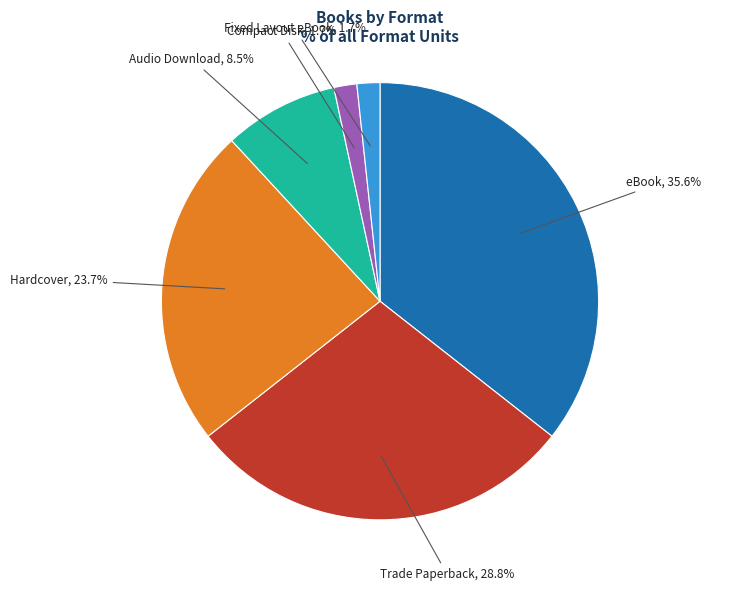

Does any single category account for the majority?

No